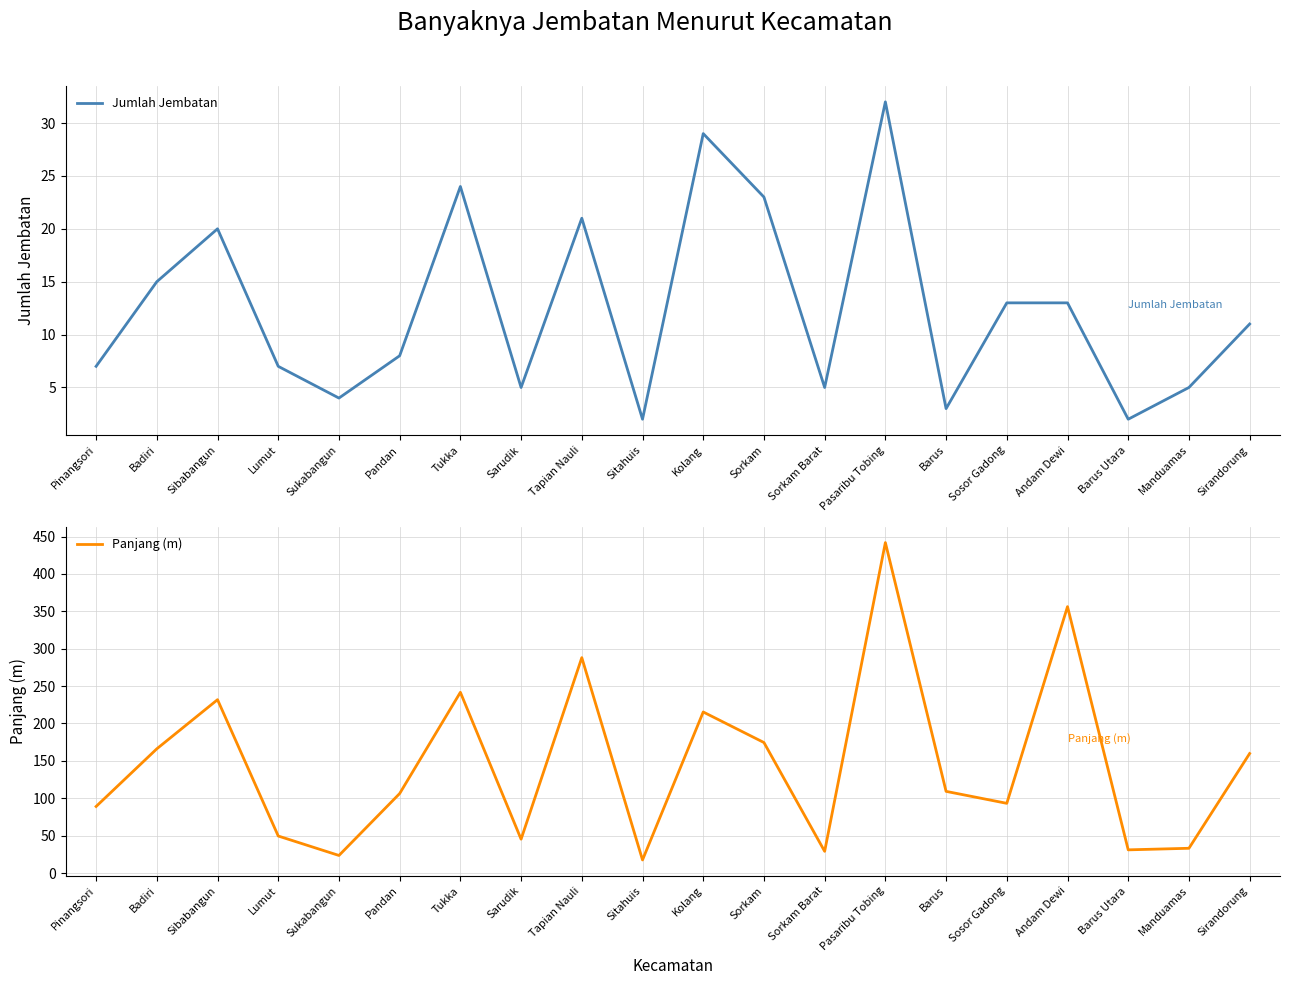

At how many categories does at least one series exceed 405?

1